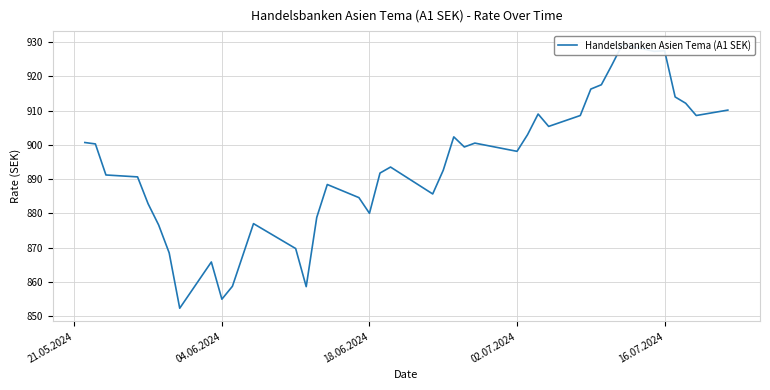

Is it true that the value at 18 is 545.1?

False